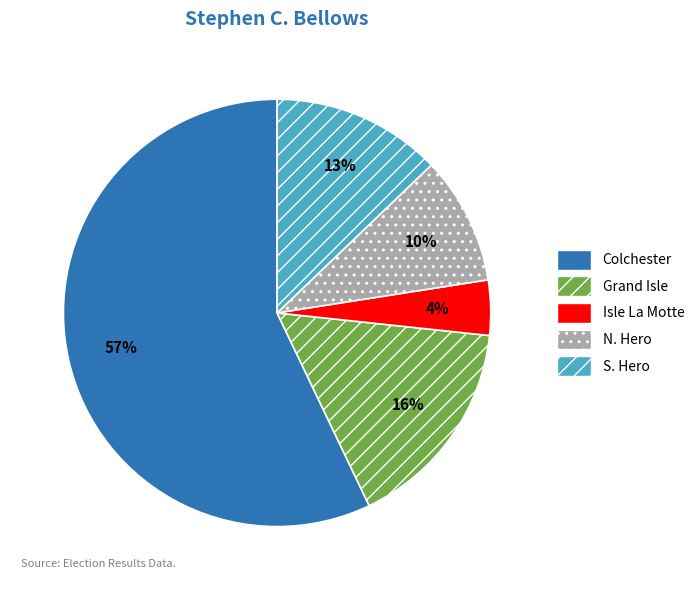

Which has a higher value, Grand Isle or Colchester?

Colchester